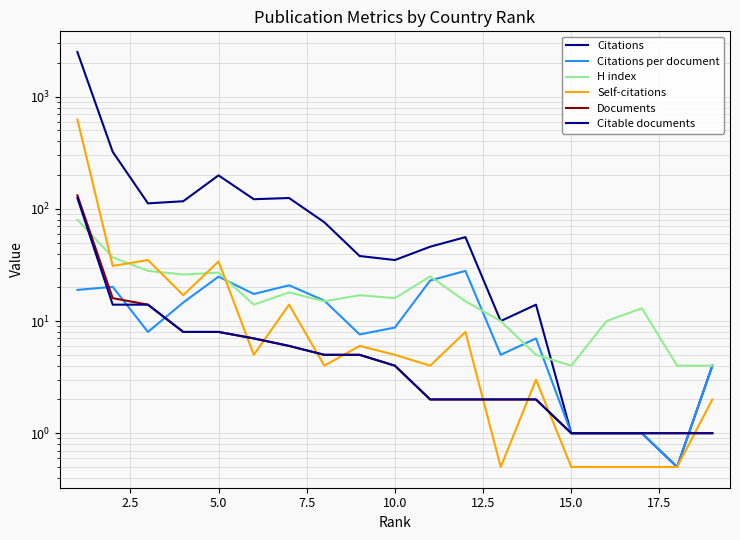

What is the smallest value displayed?

0.5